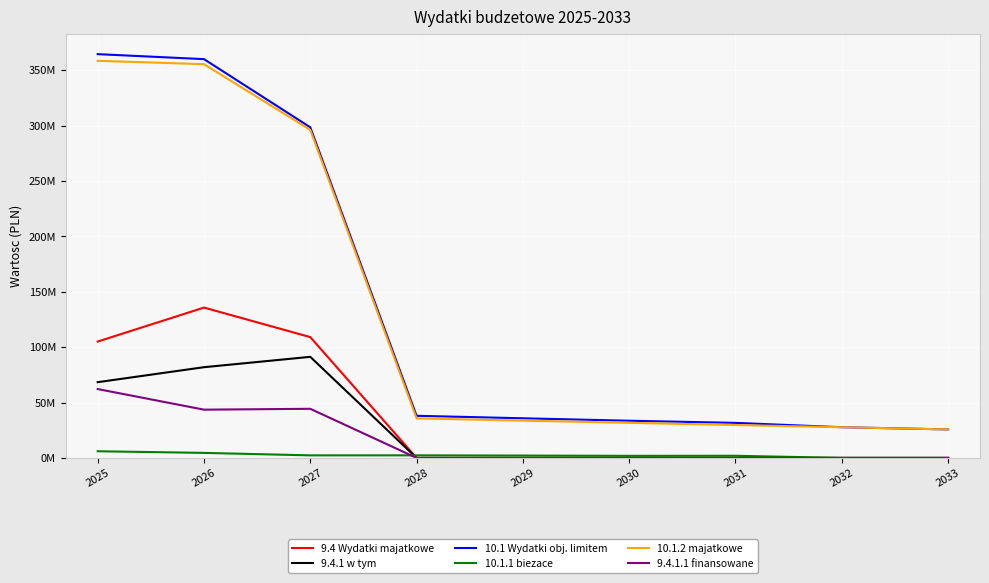

Which series has the largest total across all categories?

10.1 Wydatki obj. limitem